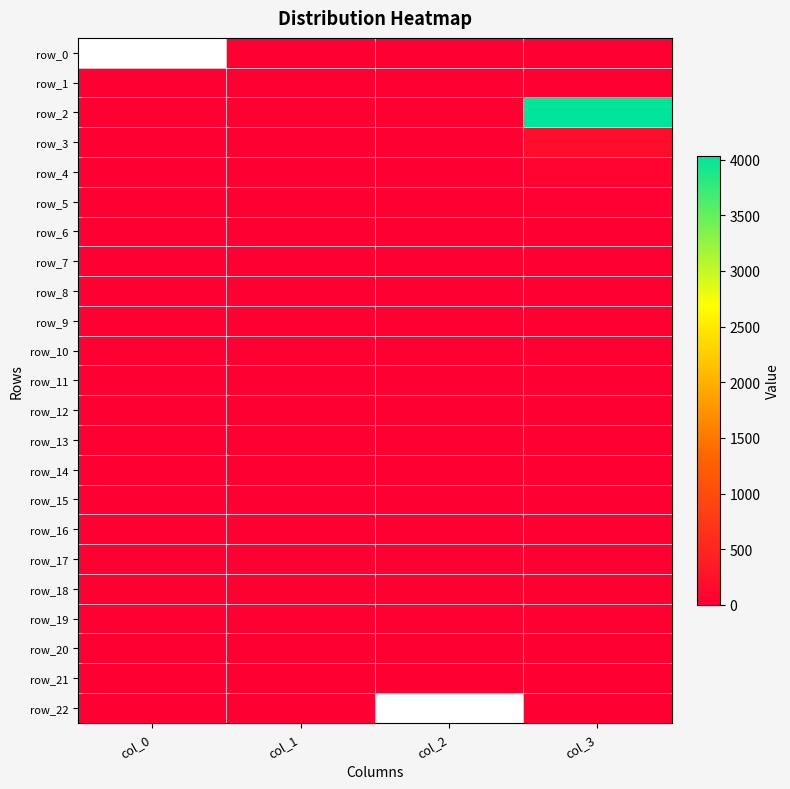

The row_4 series shows 1.5 at col_2. True or false?

True